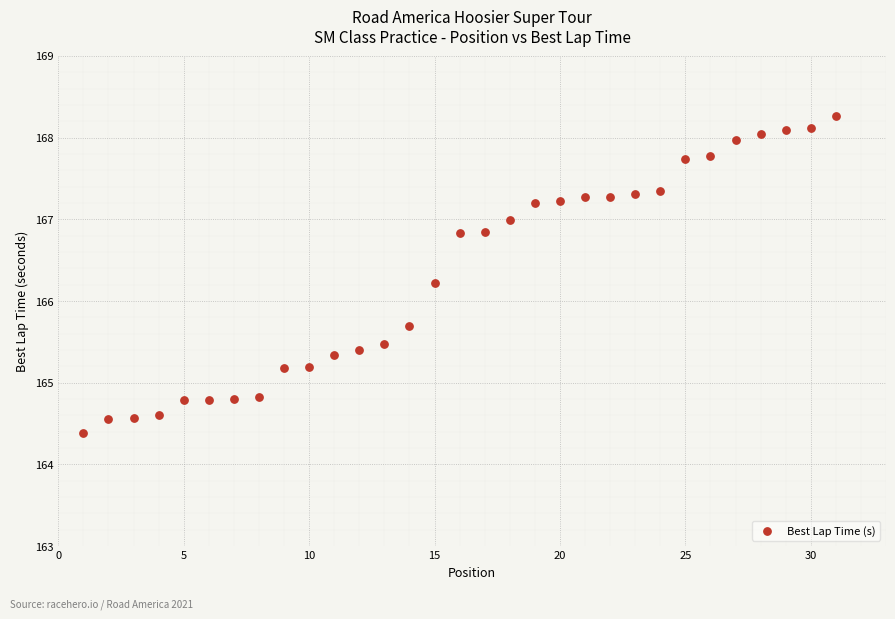

What is the range of Y values (max minus min)?

3.9